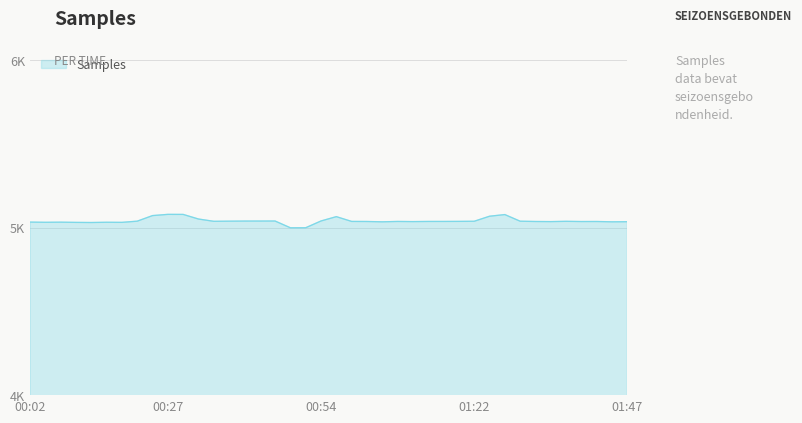

Is this an area chart (filled region under the line)?

Yes